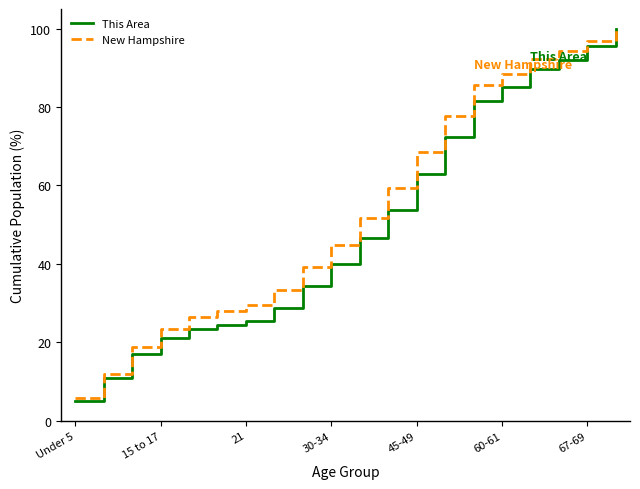

What is the lowest value of the New Hampshire series?

5.7